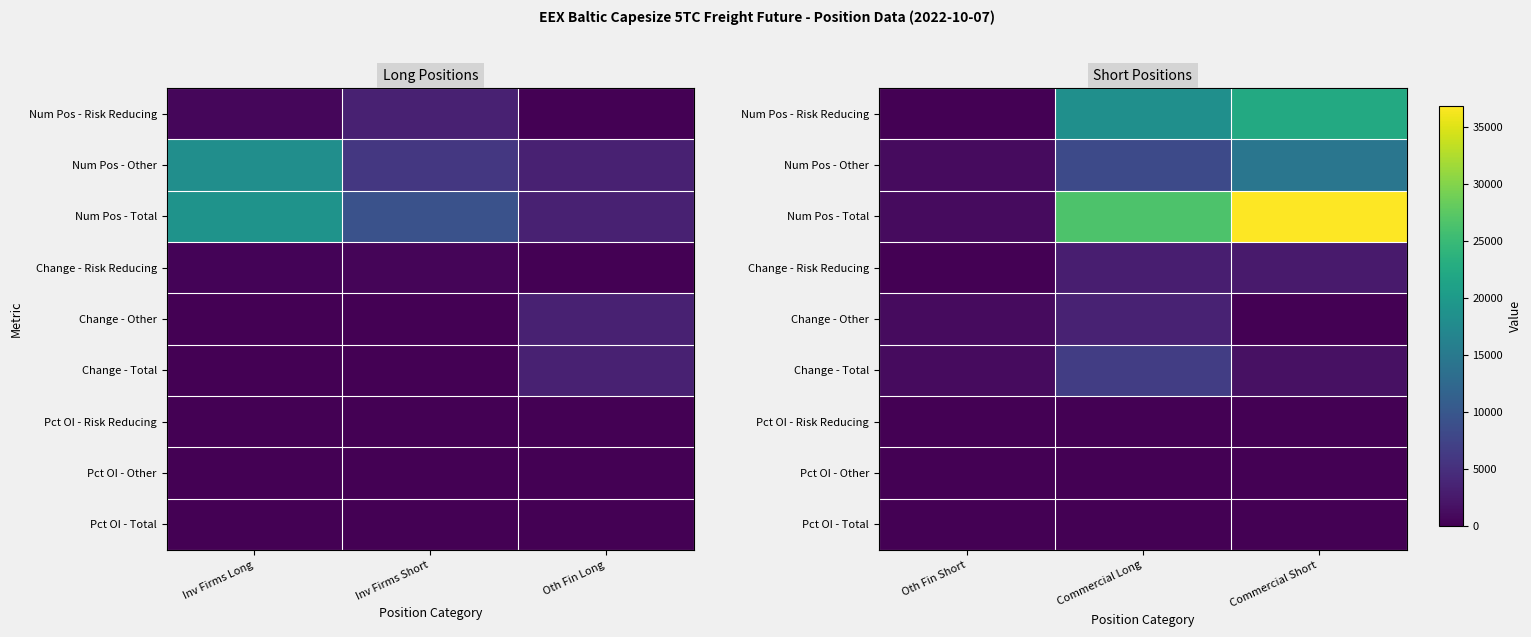

What is the sum of all Num Pos - Total values?

64584.3